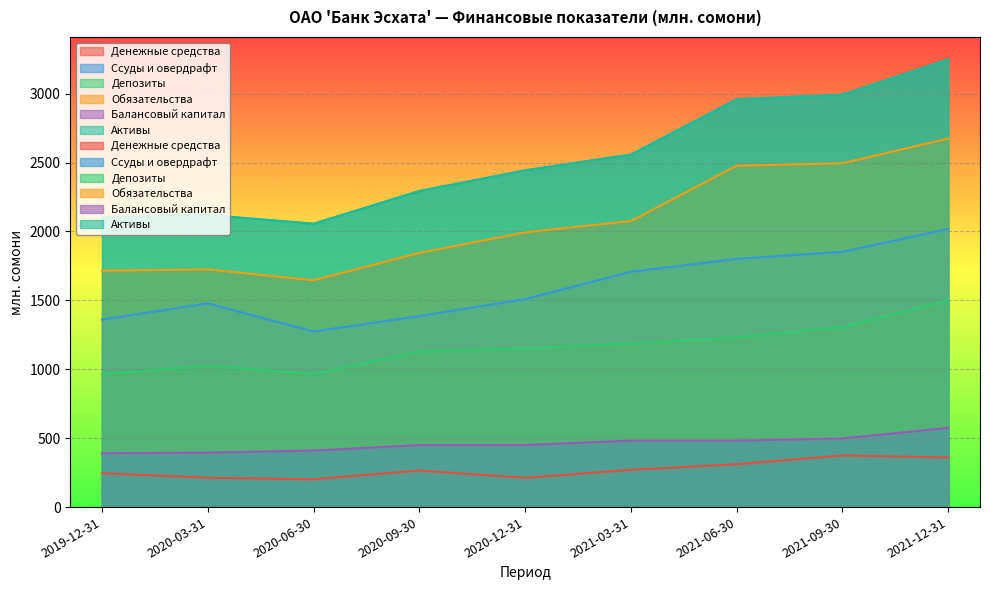

Does the chart display data point markers on the line(s)?

No